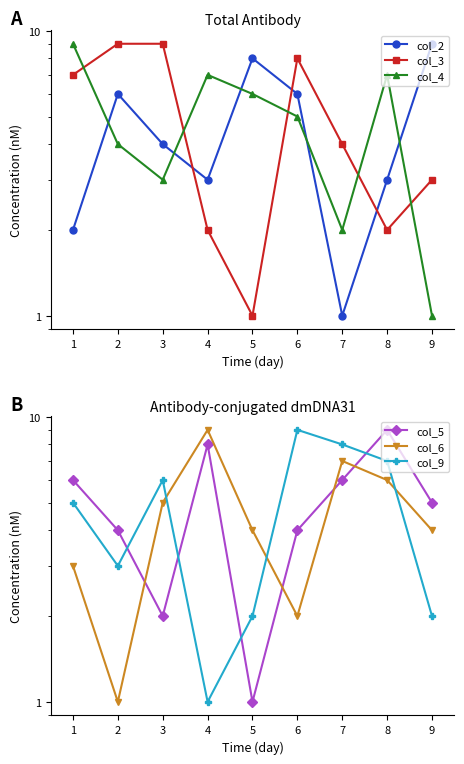

What are all the series names shown in the legend?

col_2, col_3, col_4, col_5, col_6, col_9